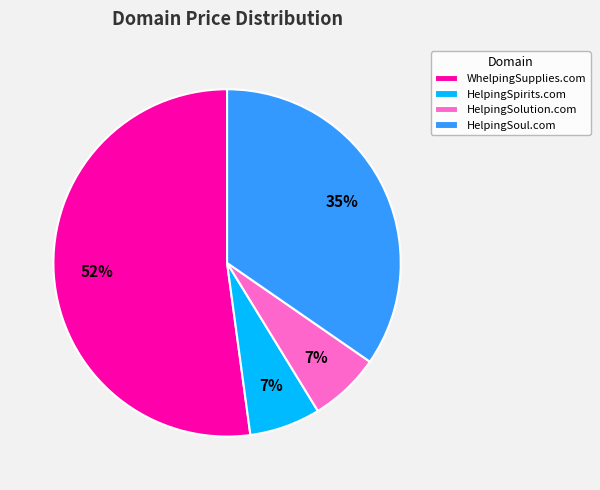

To the nearest percent, what portion does HelpingSpirits.com represent?

7%